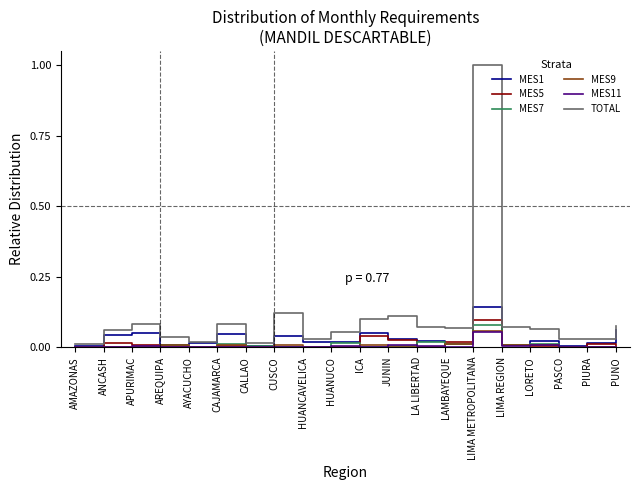

What is the difference between the highest and lowest values at LIMA METROPOLITANA?

0.9